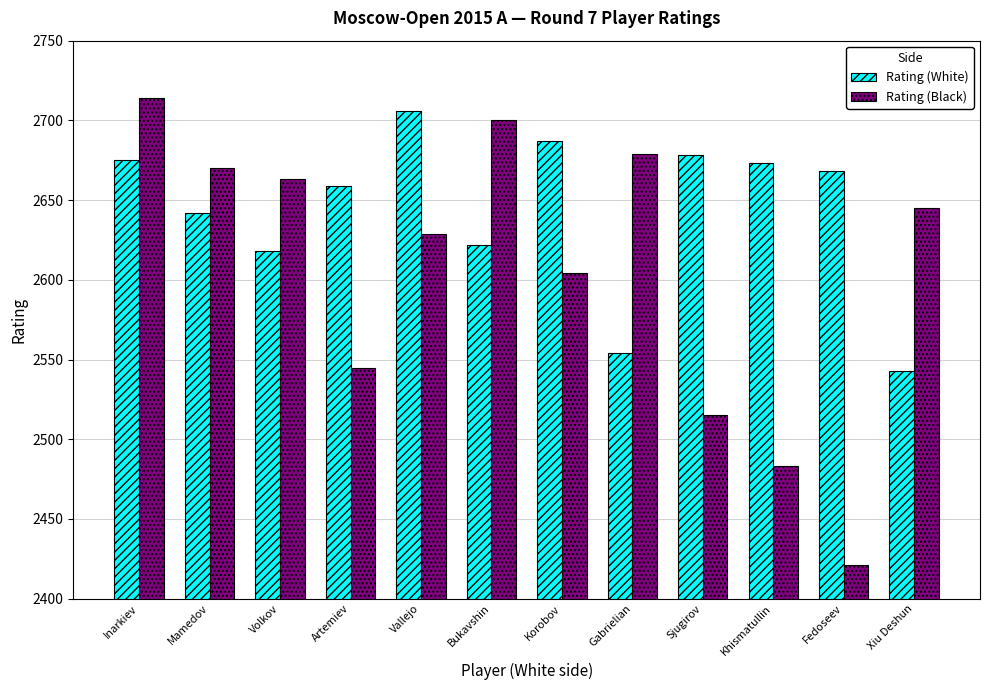

Is the value of Rating (White) at Mamedov greater than the value of Rating (Black) at Vallejo?

Yes